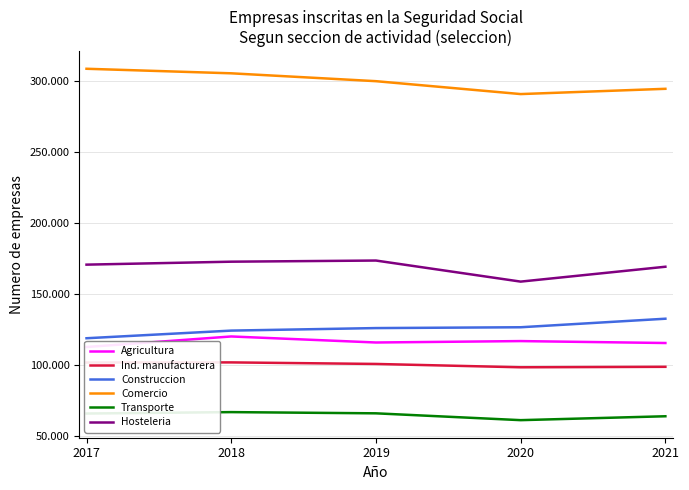

How many distinct data groups are displayed?

6